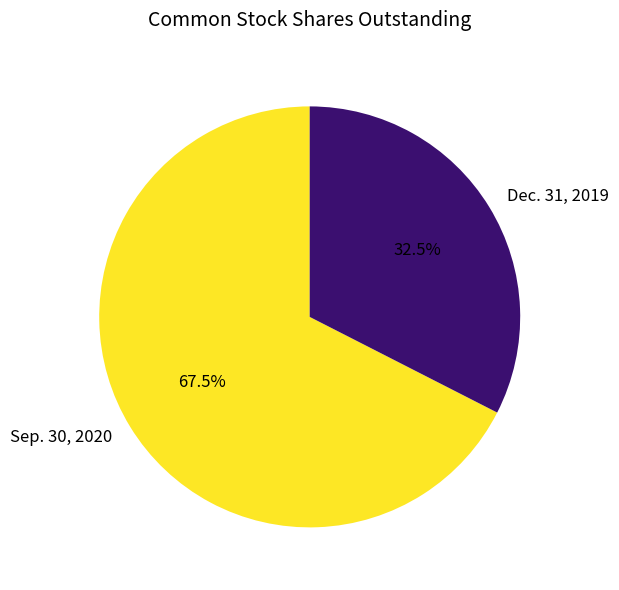

How many segments does this pie chart have?

2